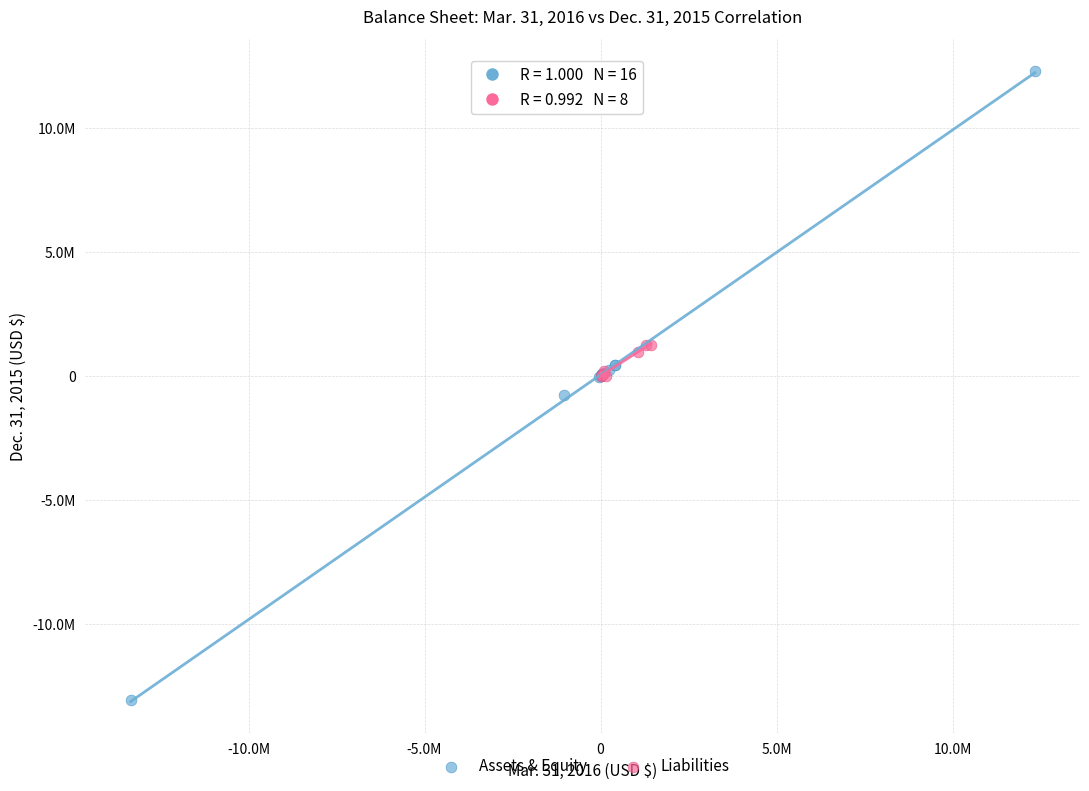

What are all the series names shown in the legend?

Assets & Equity, Liabilities